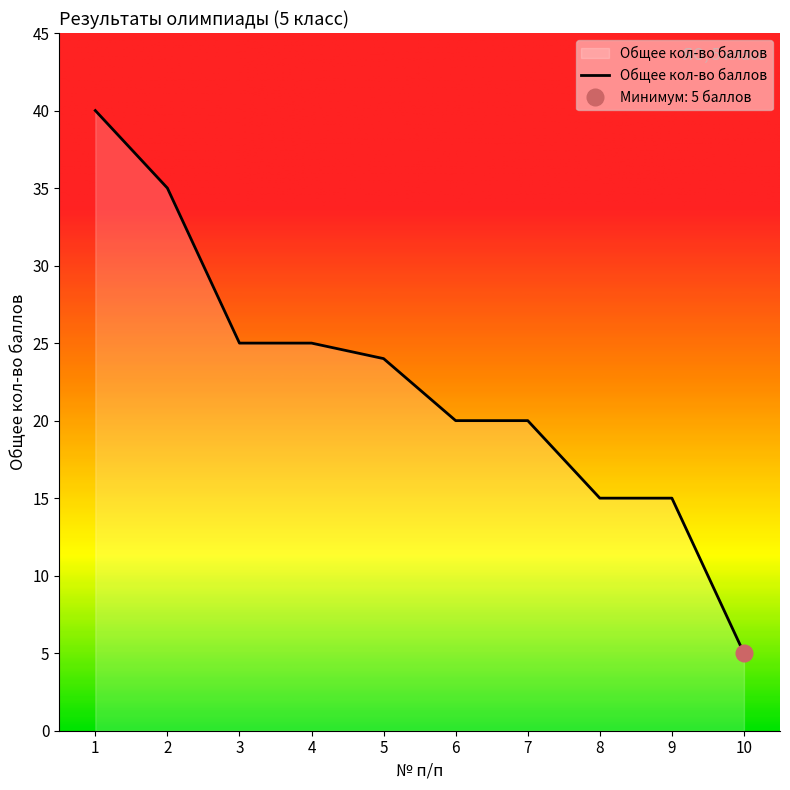

What is the change in value from 1 to 9?

-25